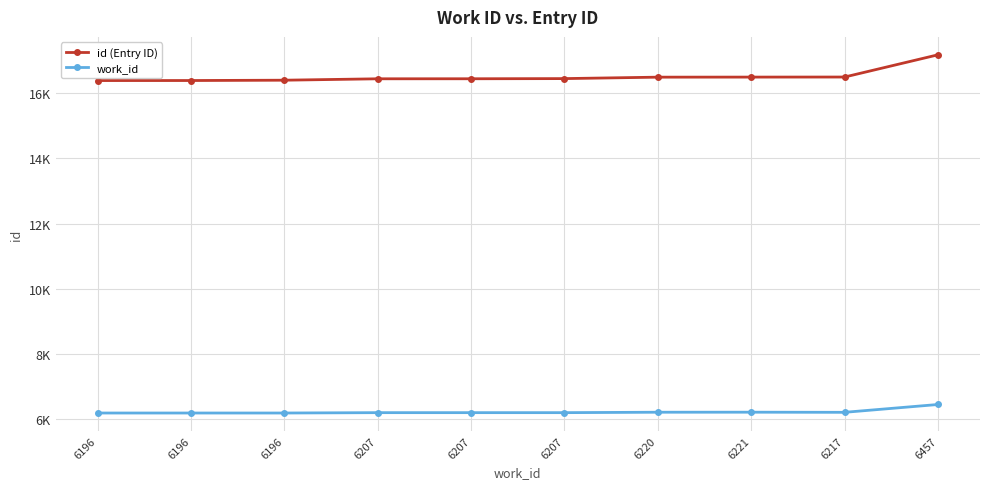

True or false: id (Entry ID) and work_id cross at least once.

False